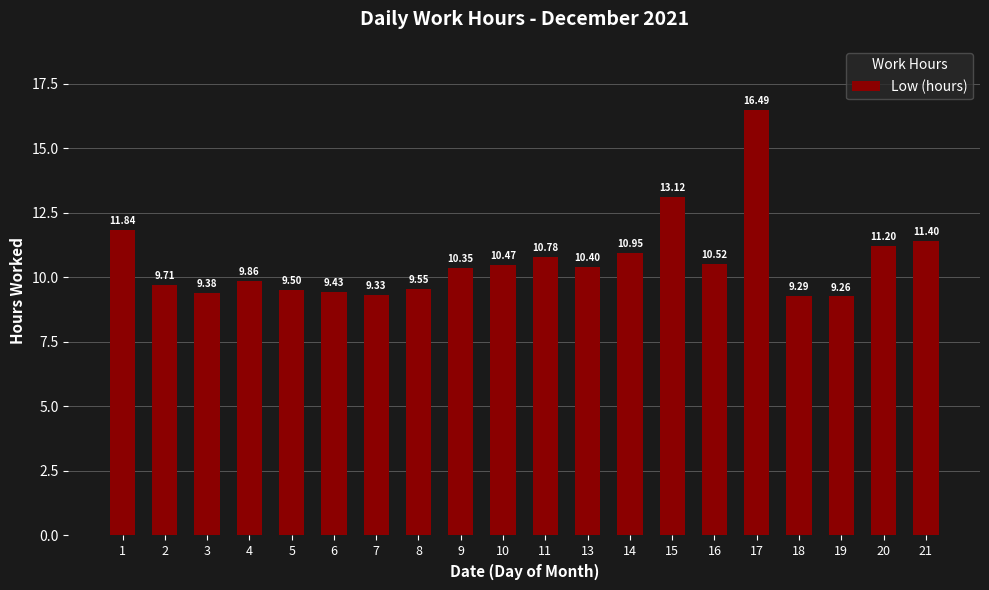

What is the difference between the second highest and second lowest values?

3.8